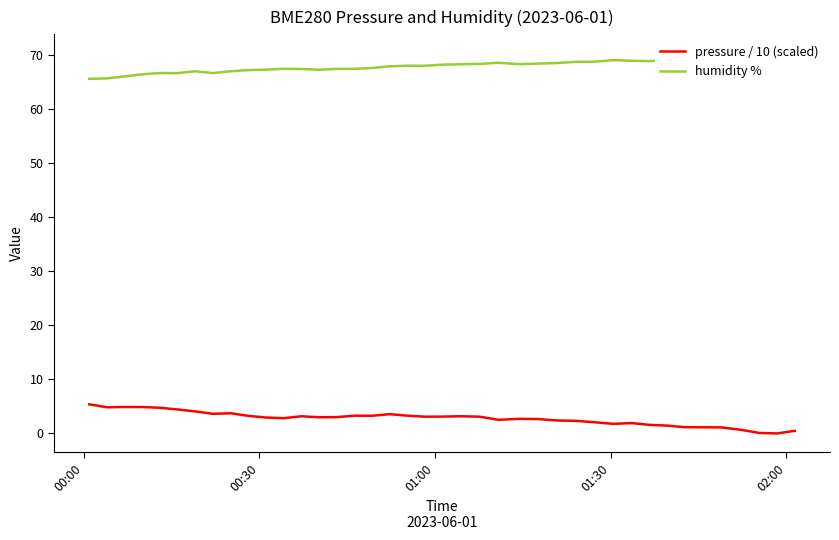

What is the maximum value for pressure / 10 (scaled)?

5.4